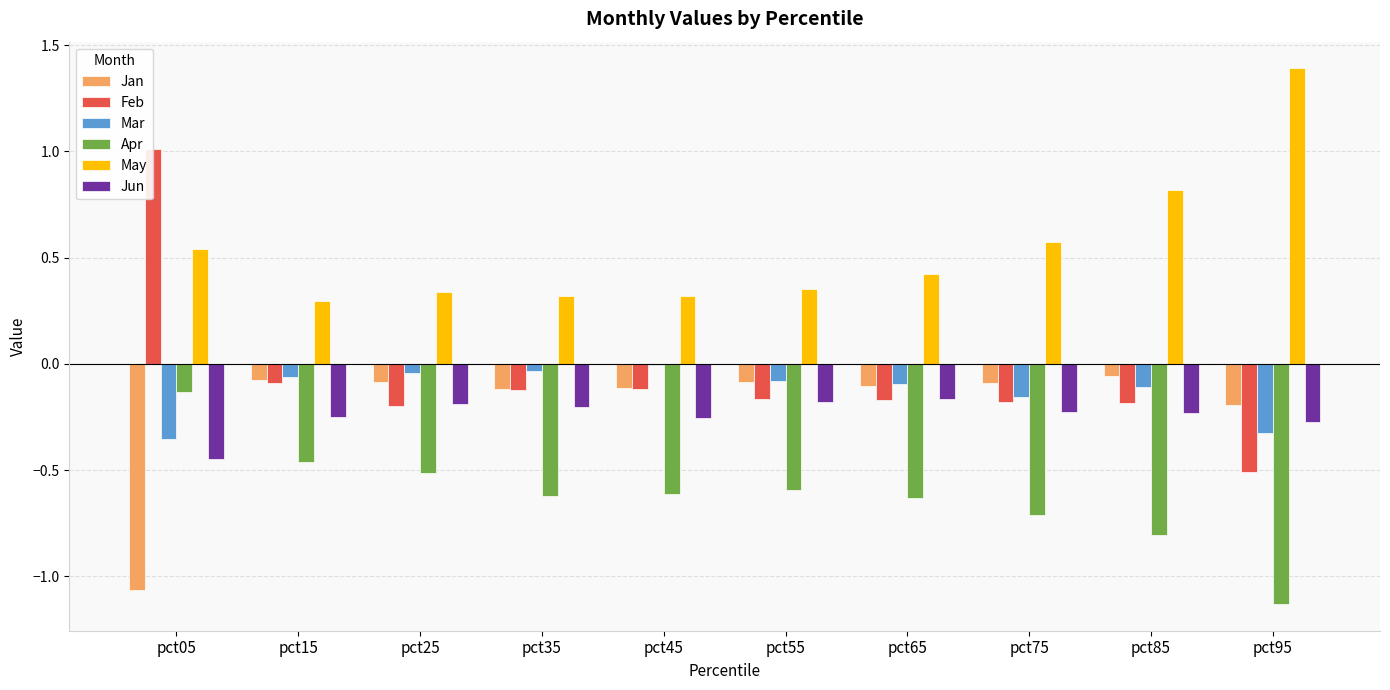

What are all the series names shown in the legend?

Jan, Feb, Mar, Apr, May, Jun